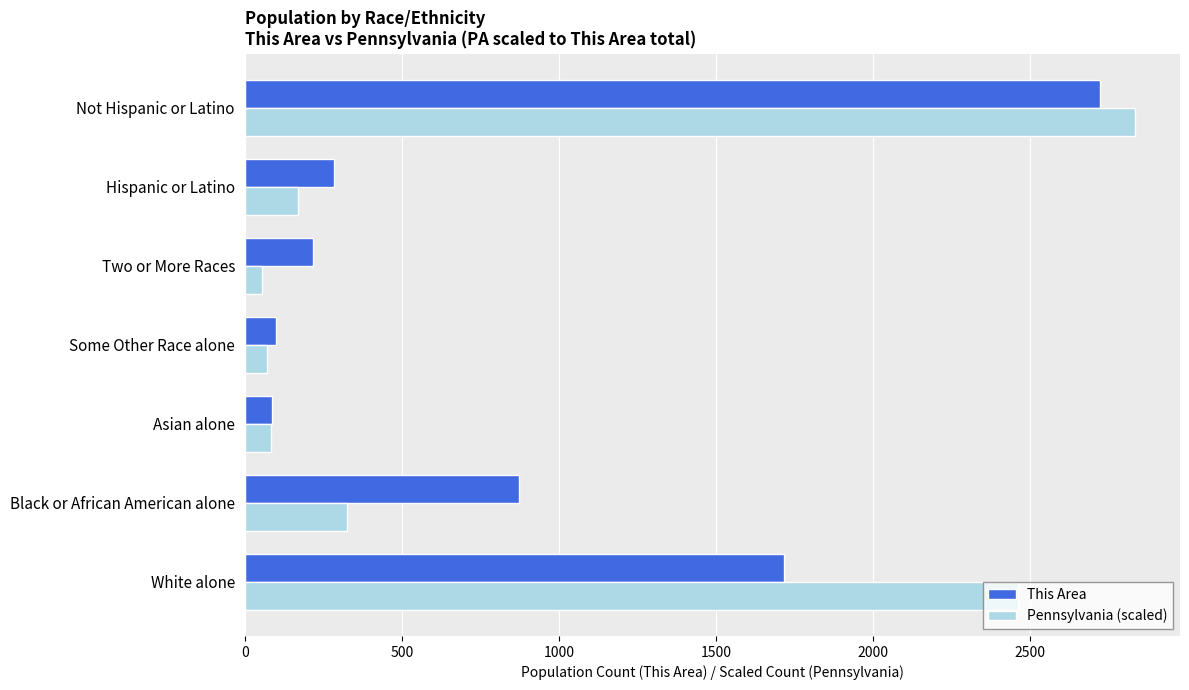

What is the difference between the highest and lowest values at Not Hispanic or Latino?

112.3